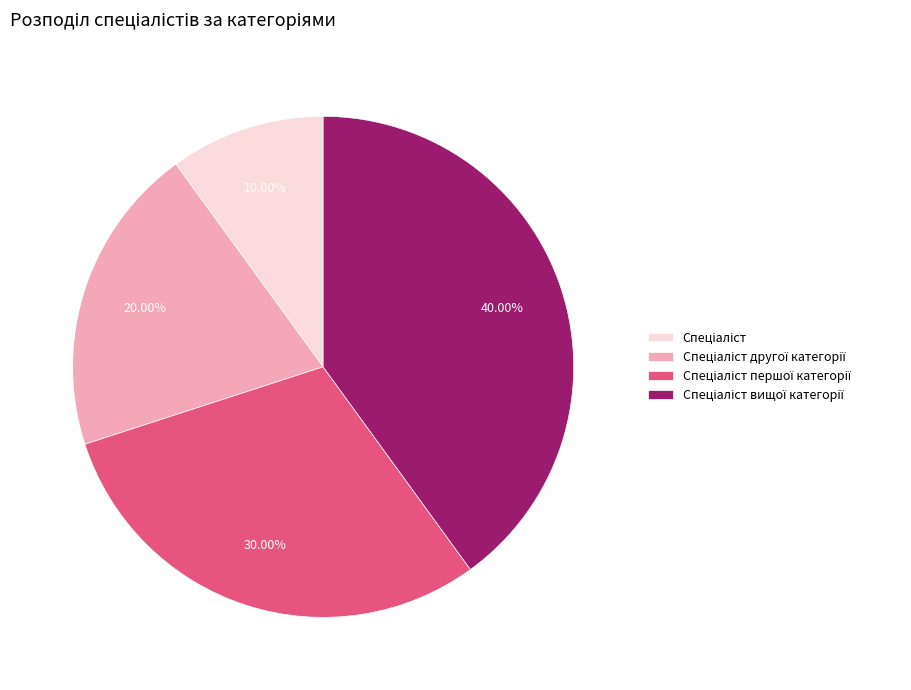

Is there any slice that represents more than half of the pie?

No